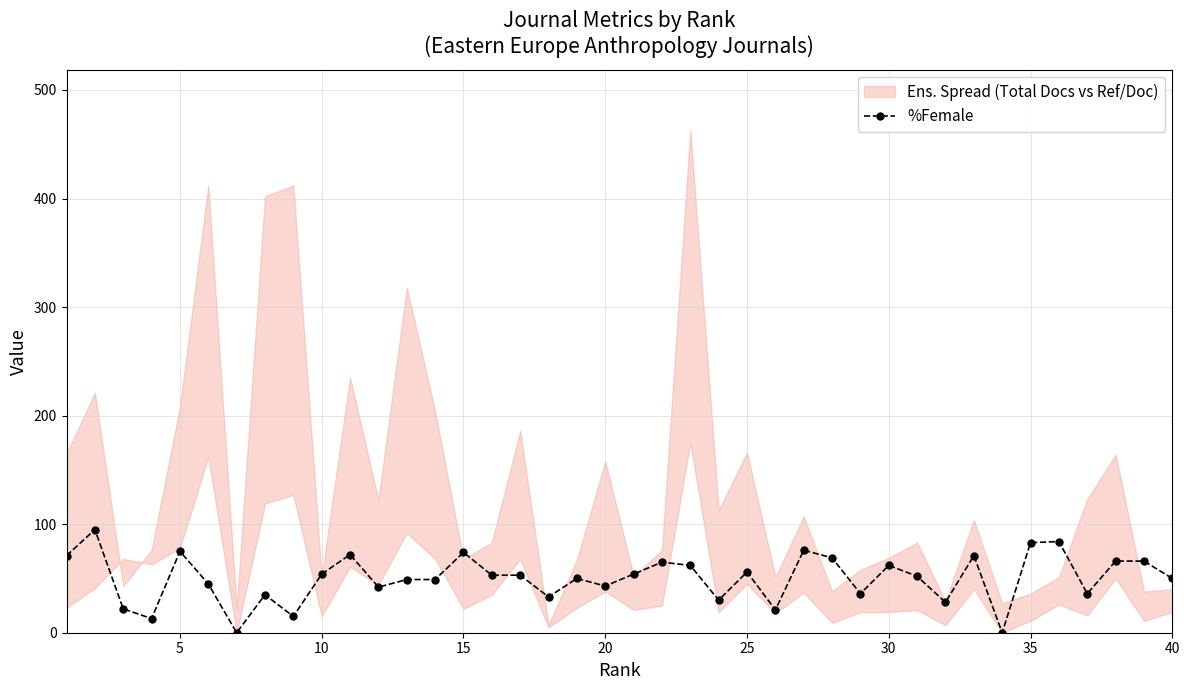

What is the highest value of the %Female series?

95